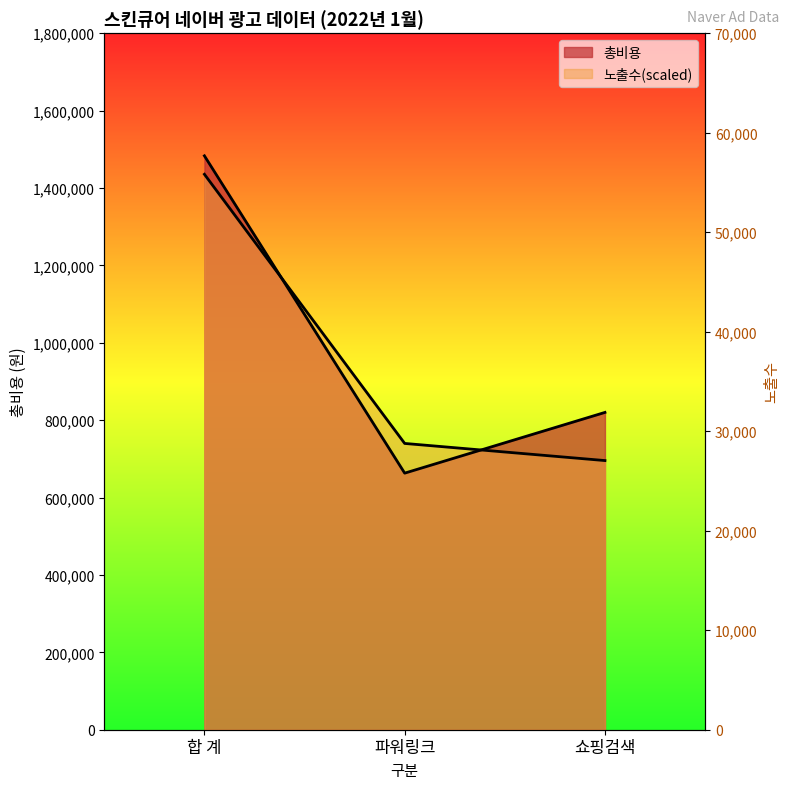

At how many categories does at least one series exceed 1176398?

1